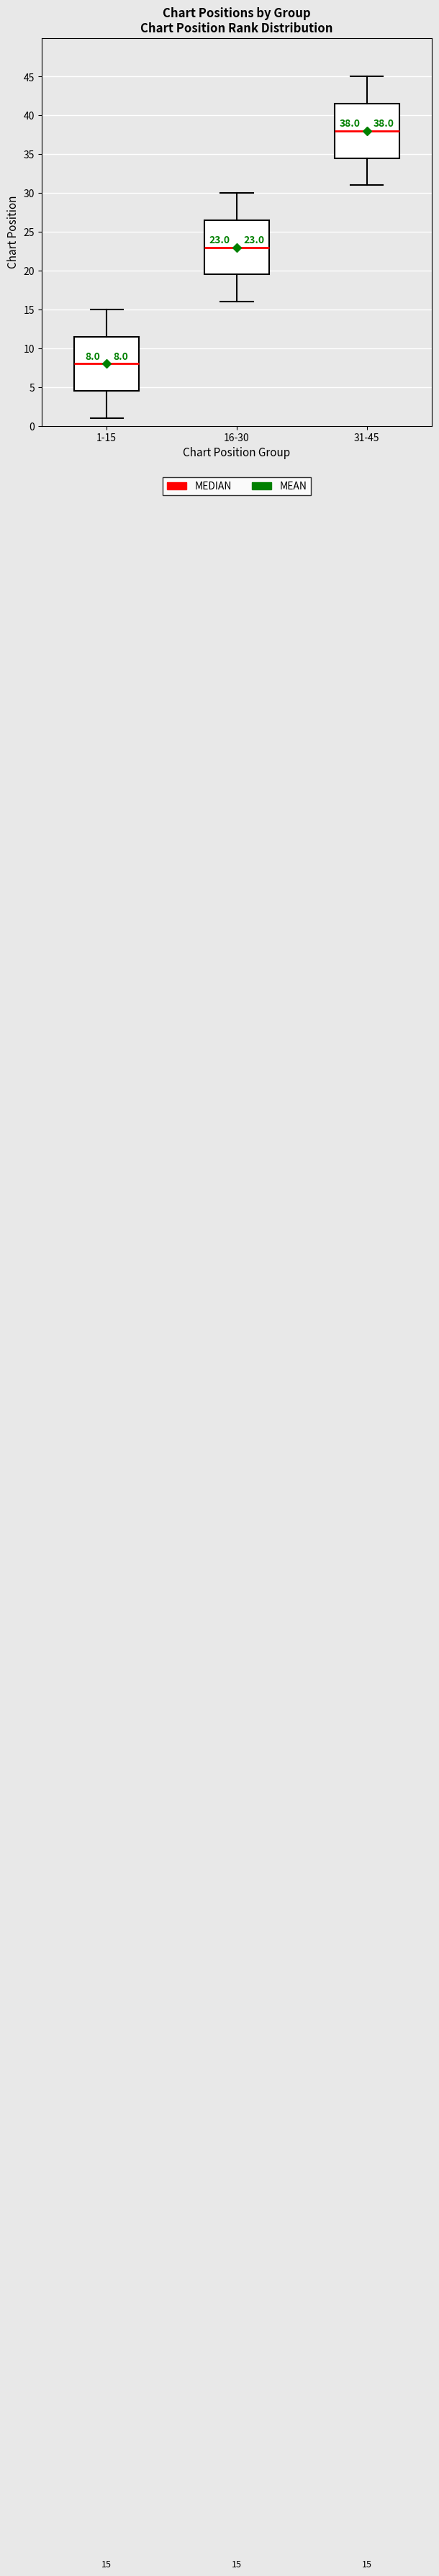

Which box has the lowest median line?

1-15